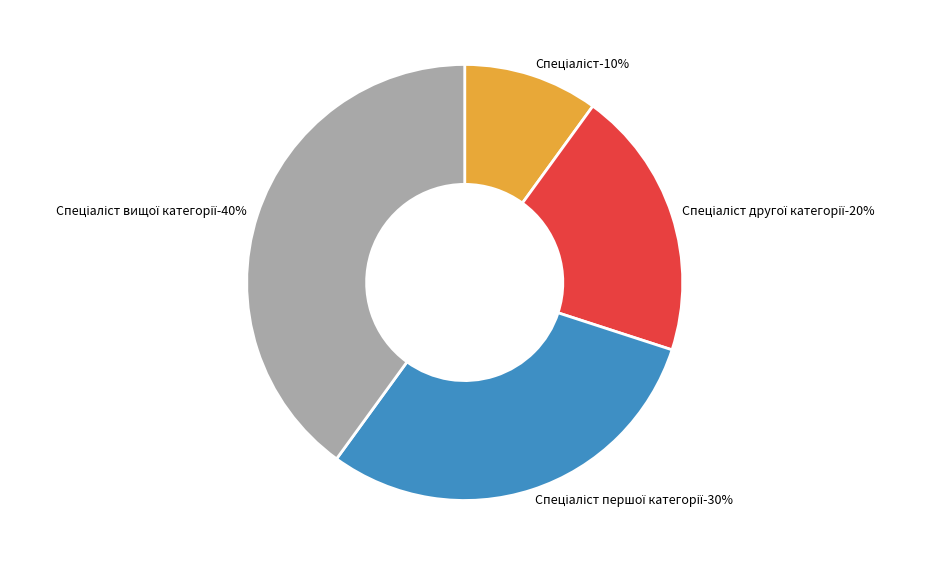

To the nearest percent, what percentage of the pie is Спеціаліст першої категорії?

30%